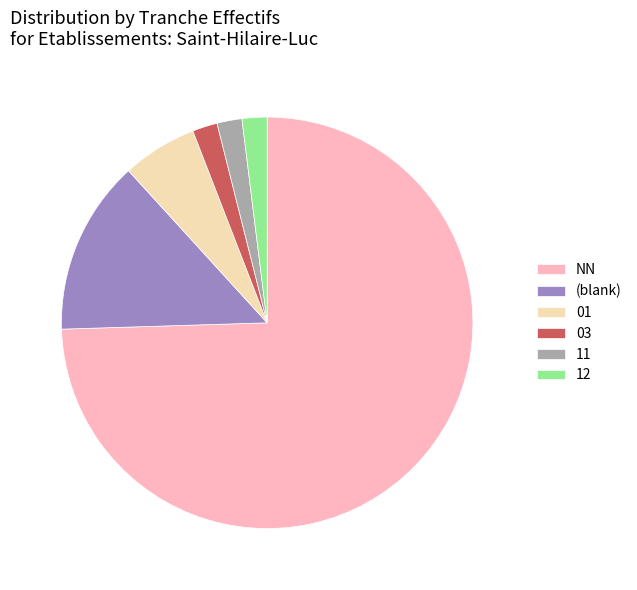

Does NN account for over 50% of the chart?

Yes